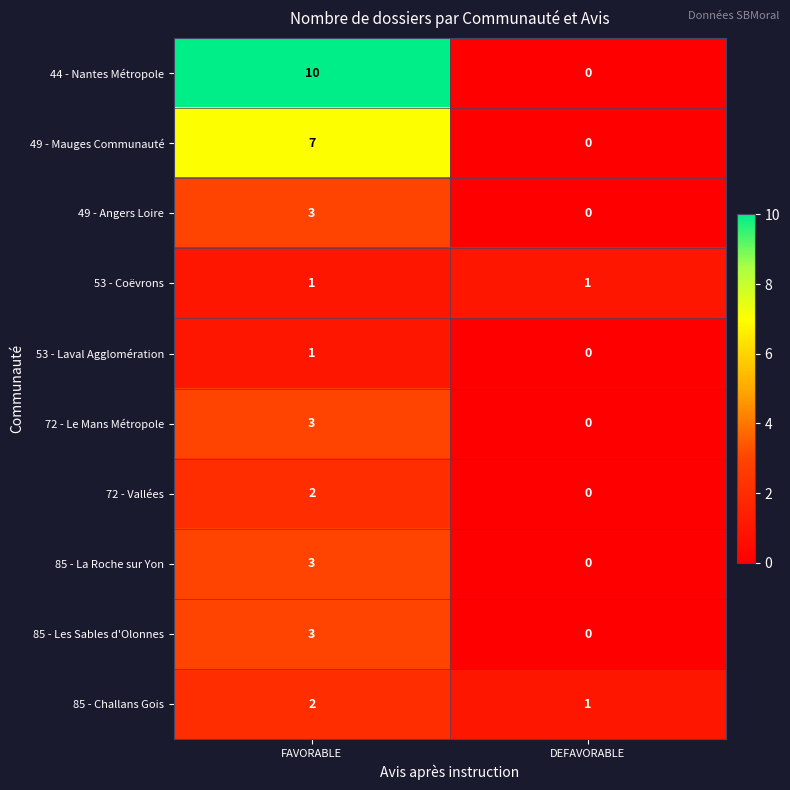

At which label does 85 - La Roche sur Yon reach its peak?

FAVORABLE